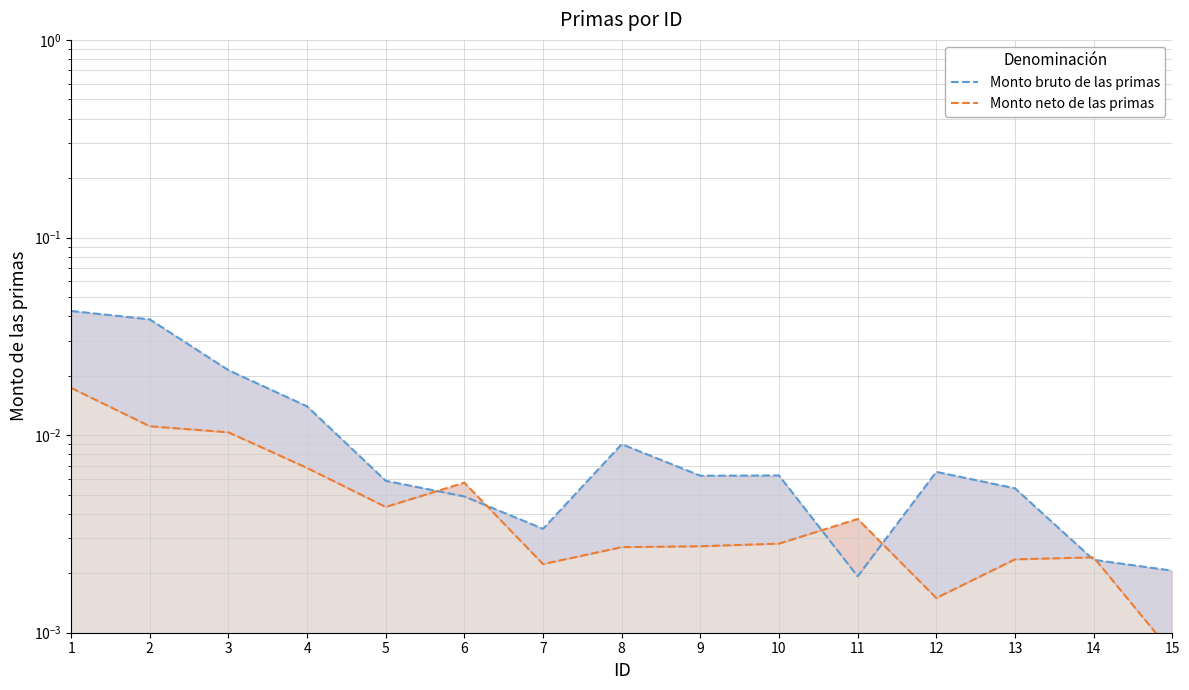

How many lines are shown in the chart?

2